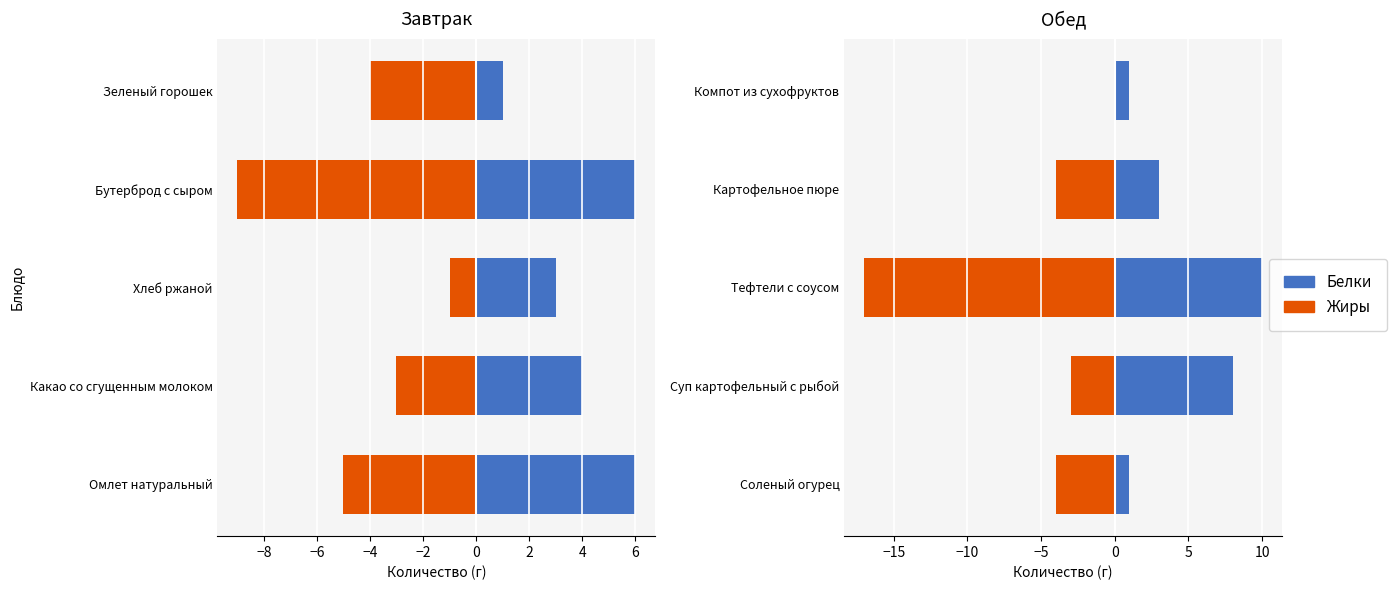

What is the value of the Белки bar at the 3rd from the left?

10